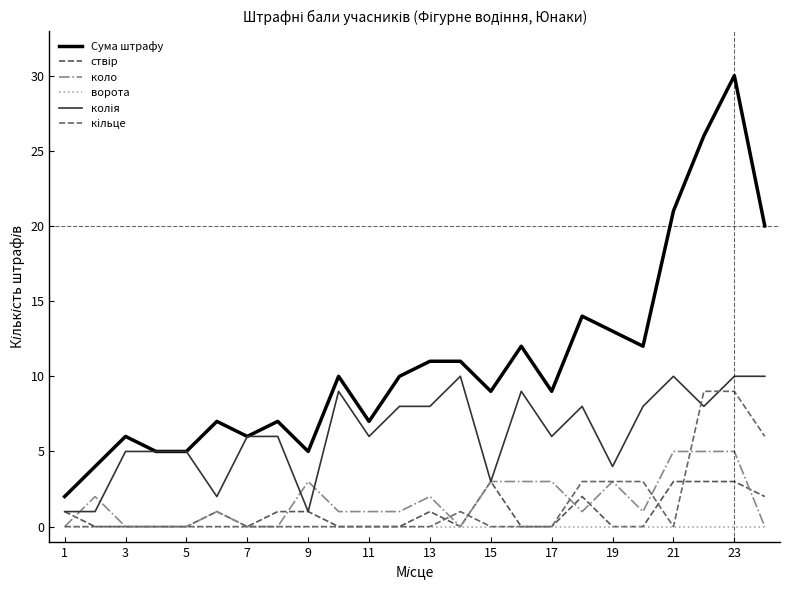

How many interior local valleys does the ствір series have?

2